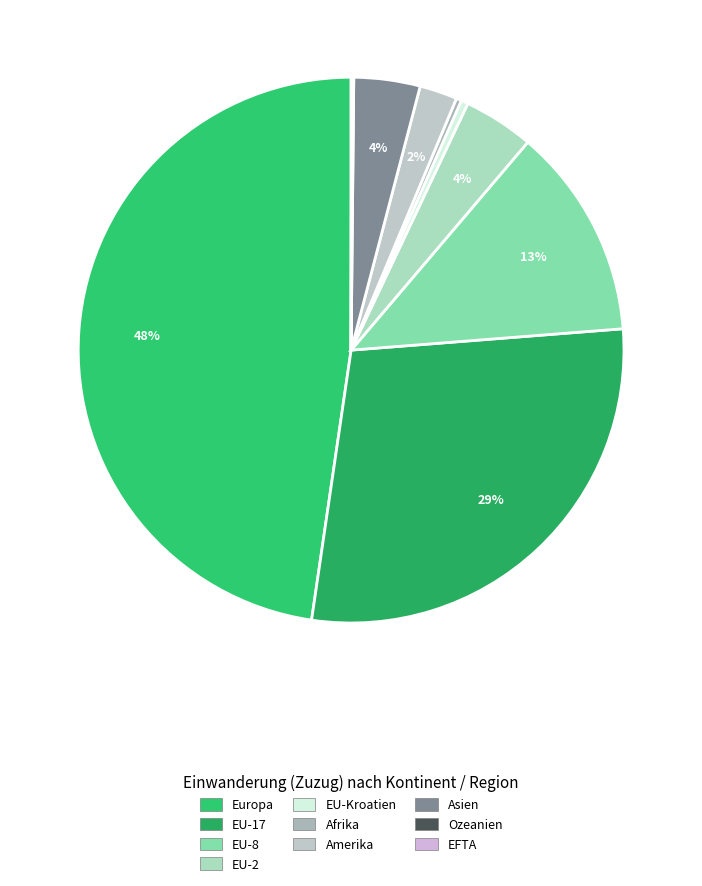

The EU-8 slice represents 27% of the pie. True or false?

False